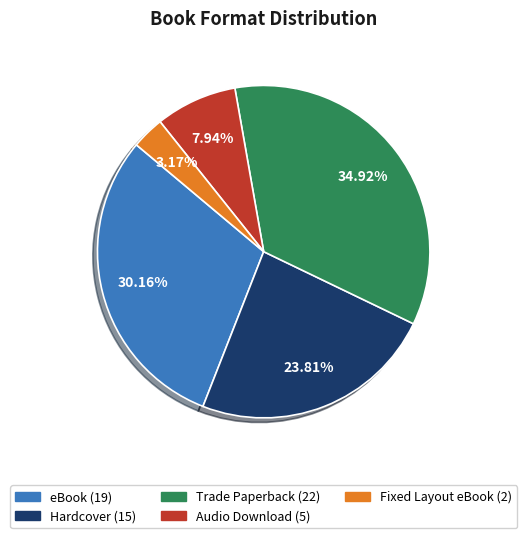

True or false: Trade Paperback accounts for 43% of the total.

False